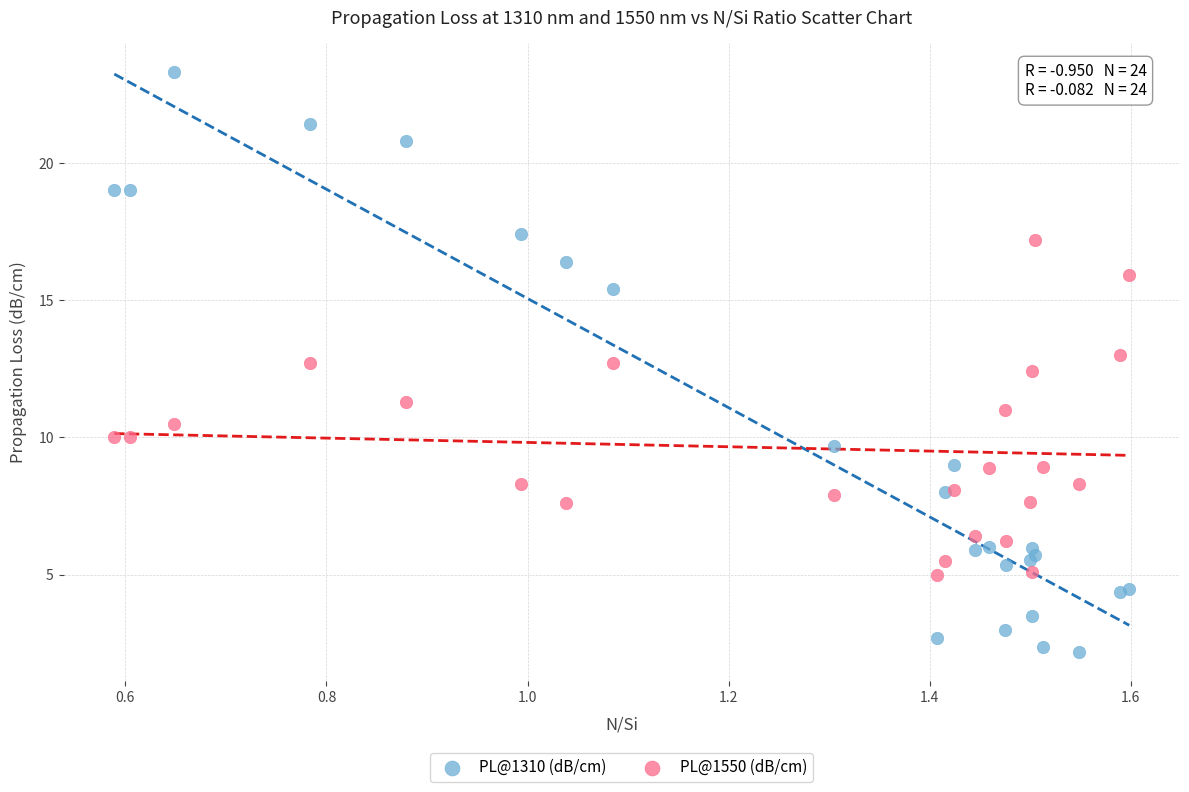

Which series has the widest spread of Y values?

PL@1310 (dB/cm)